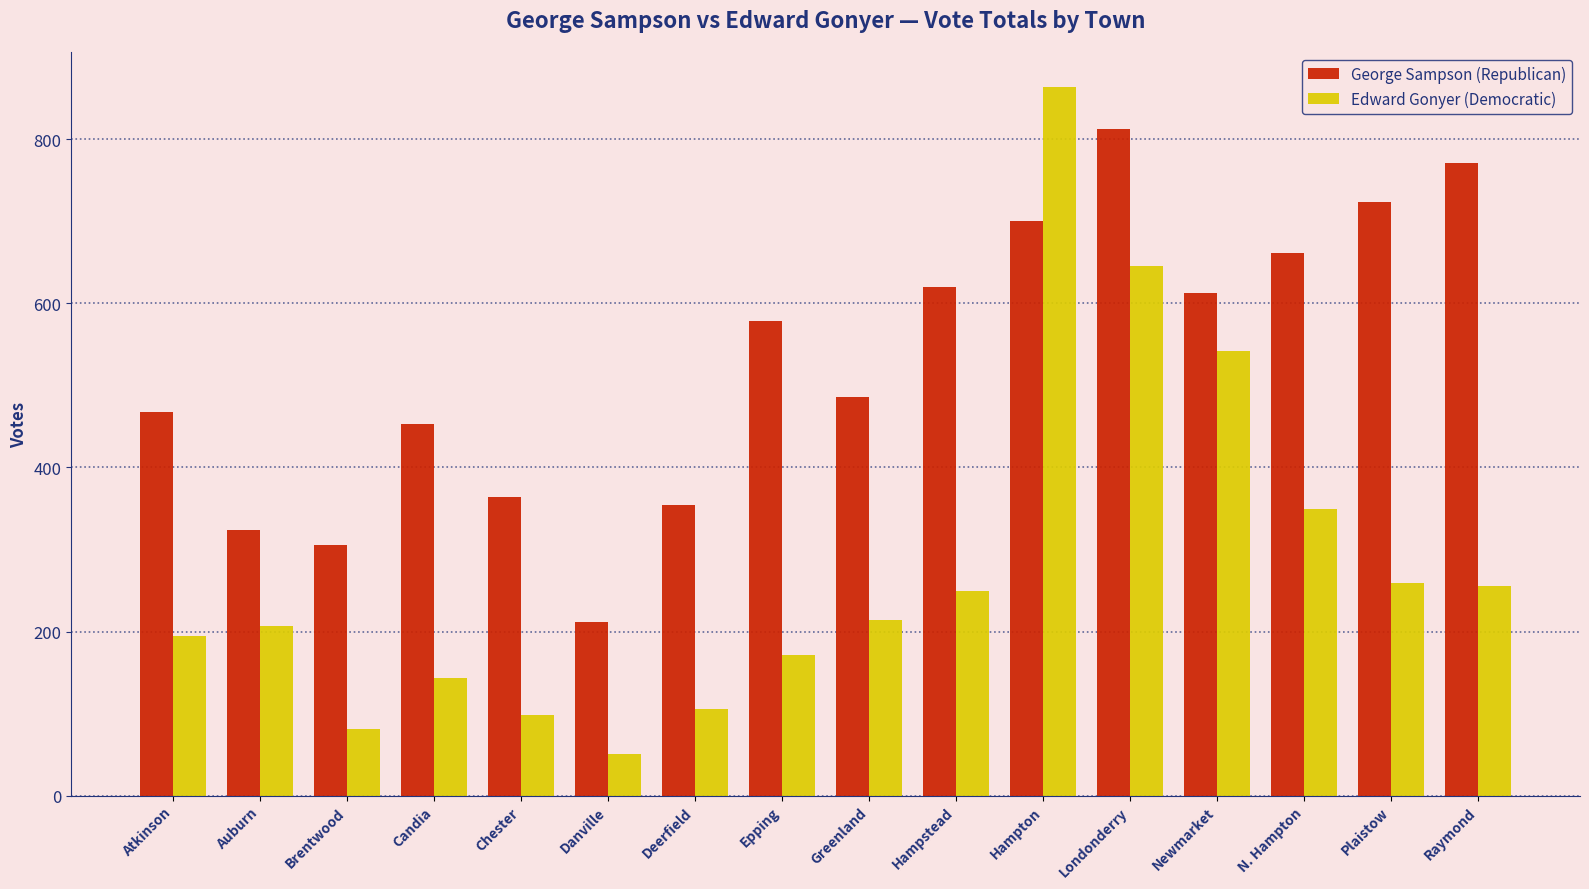

What is the spread (max minus min) of values at Raymond?

515